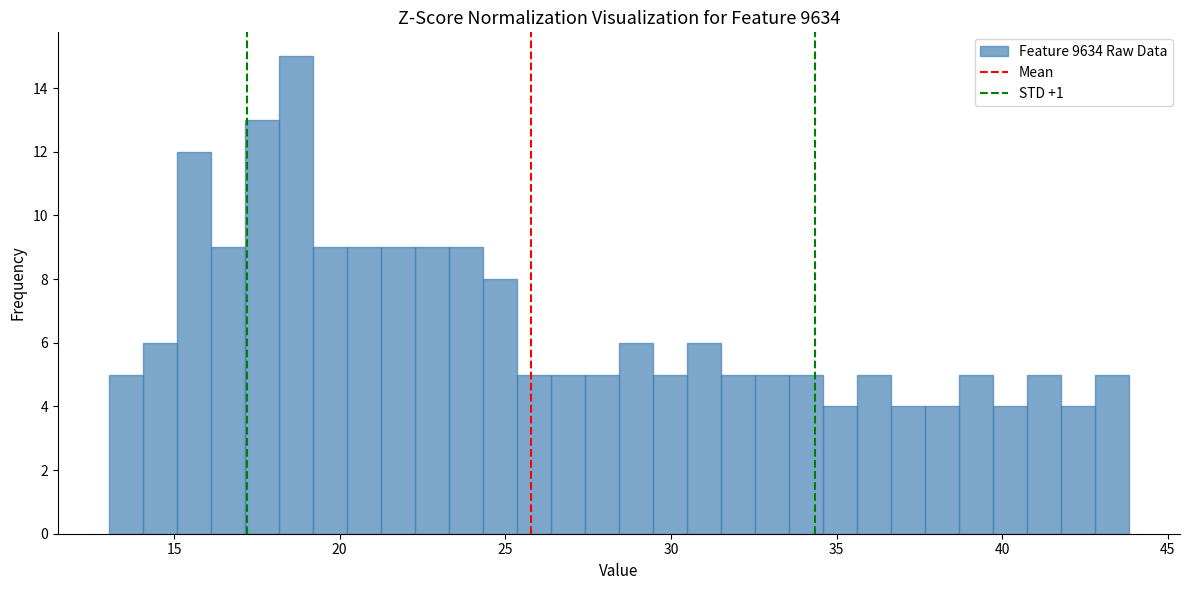

Around what value on the x-axis is the tallest bar? Give the approximate position of its centre, as read against the axis.

18.5